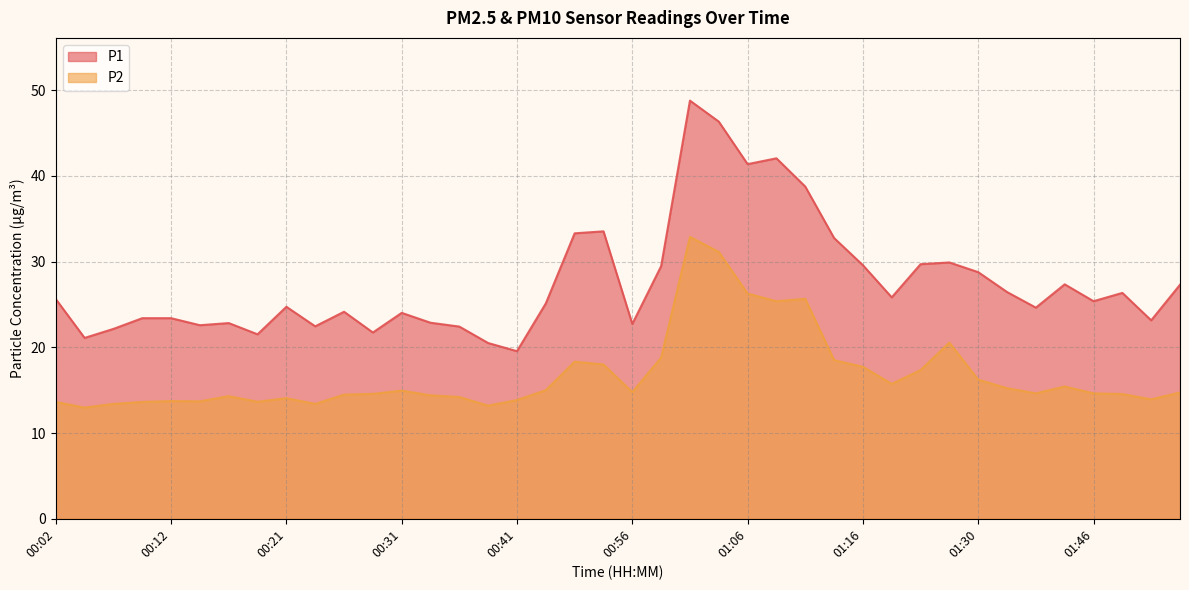

List the series in order of their peak value, highest first.

P1, P2